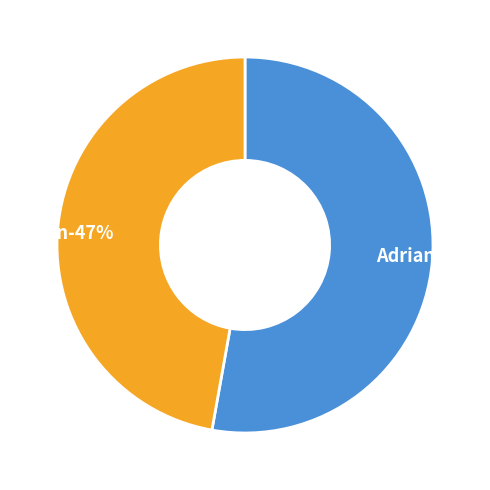

Is it true that Brian is 37% of the pie?

False